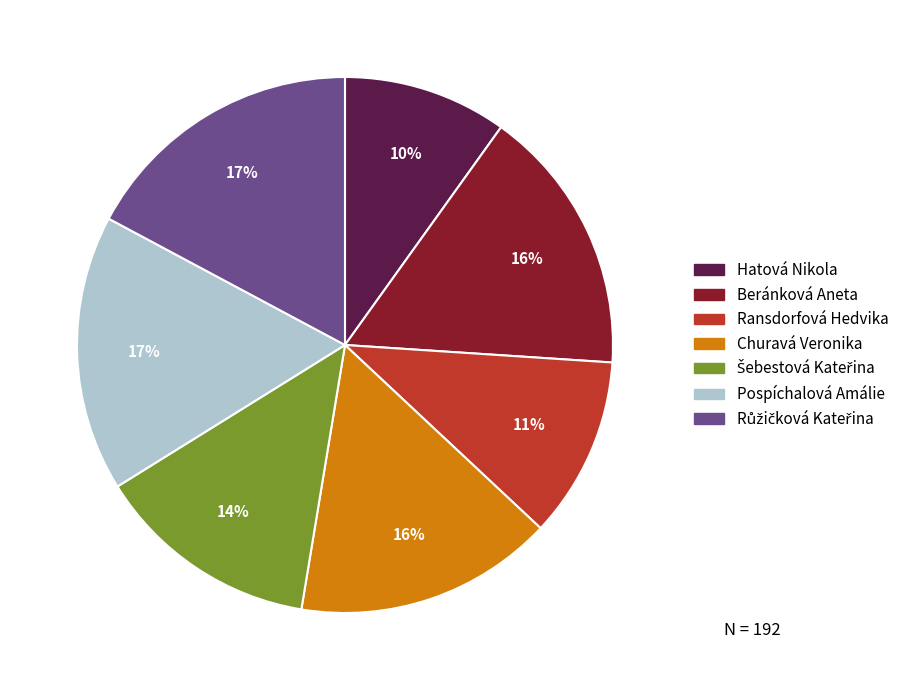

Count the number of slices in the pie.

7